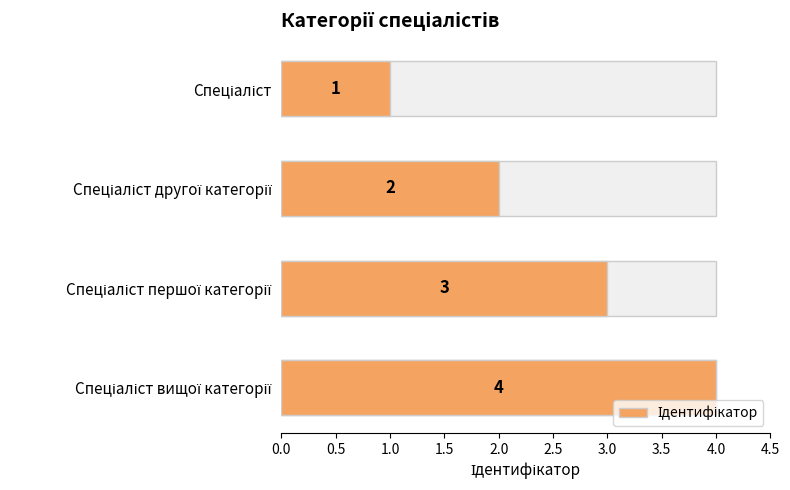

What is the value of the 2nd bar from the left?

2